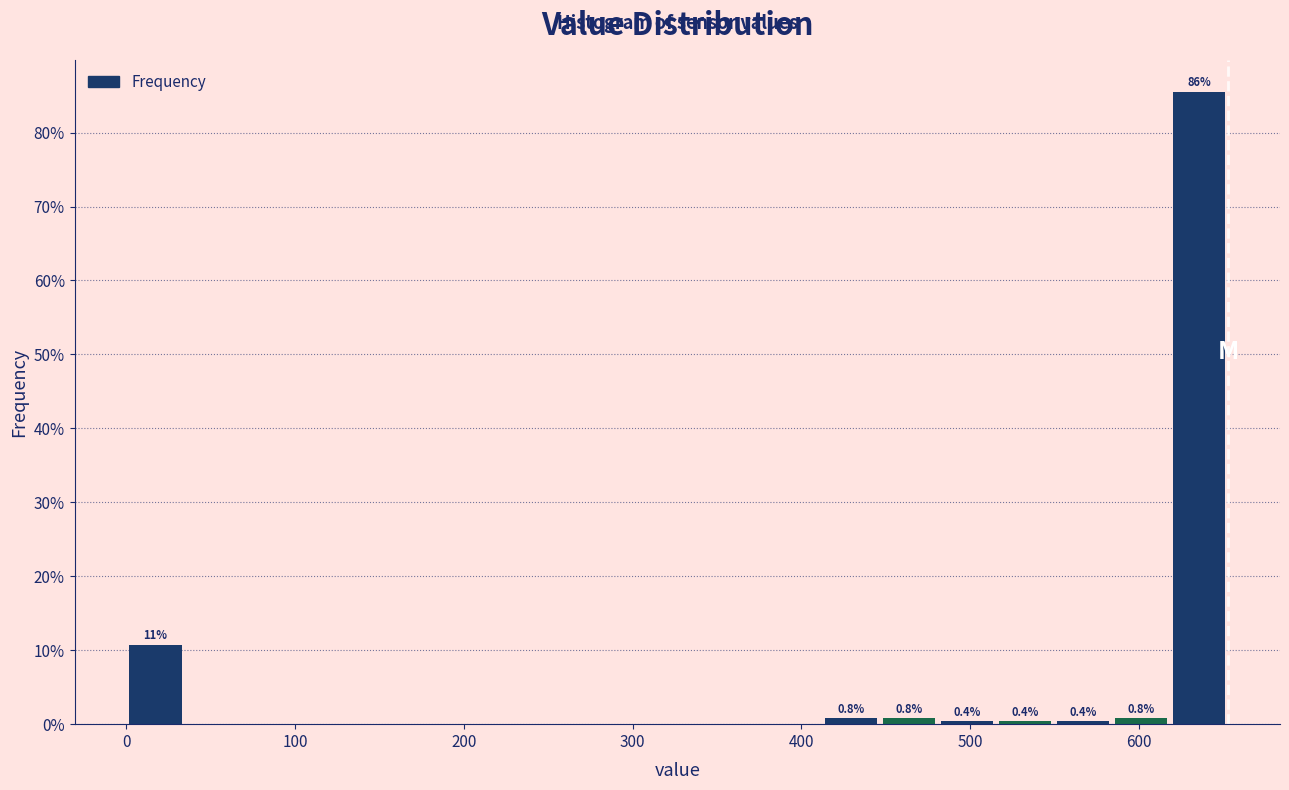

Around what value on the x-axis is the tallest bar? Give the approximate position of its centre, as read against the axis.

640